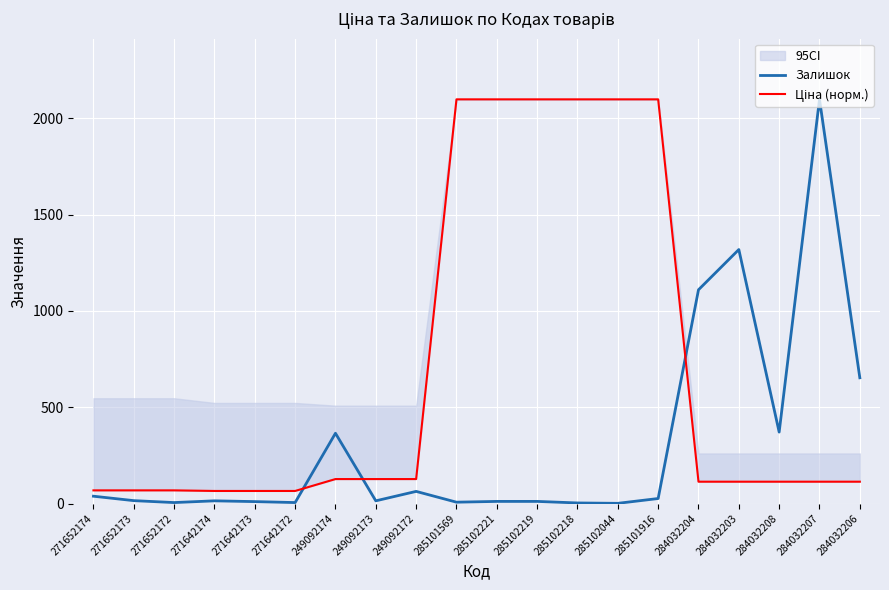

Rank the series by their maximum value, from lowest to highest.

Залишок, Ціна (норм.)